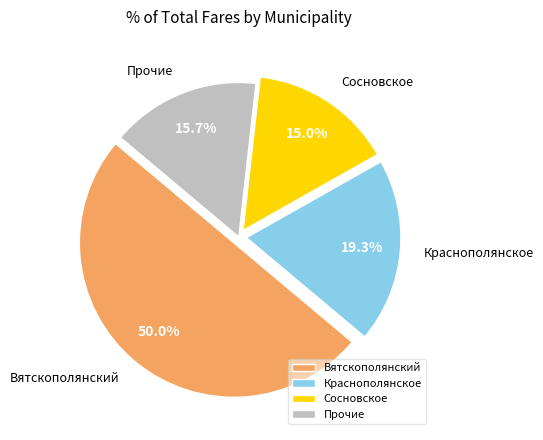

Rank the categories by value from lowest to highest.

Сосновское, Прочие, Краснополянское, Вятскополянский